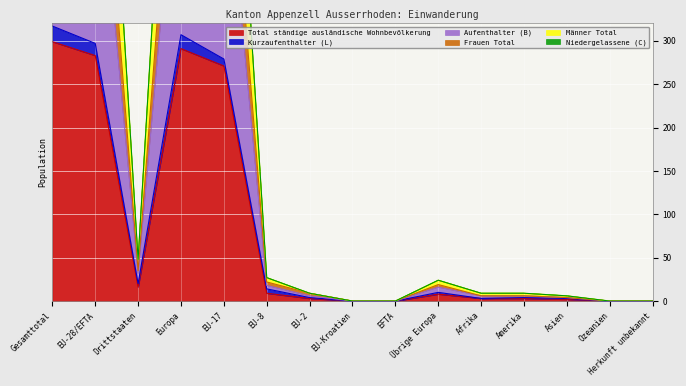

True or false: Total ständige ausländische Wohnbevölkerung has a value of 2 at EU-2.

False